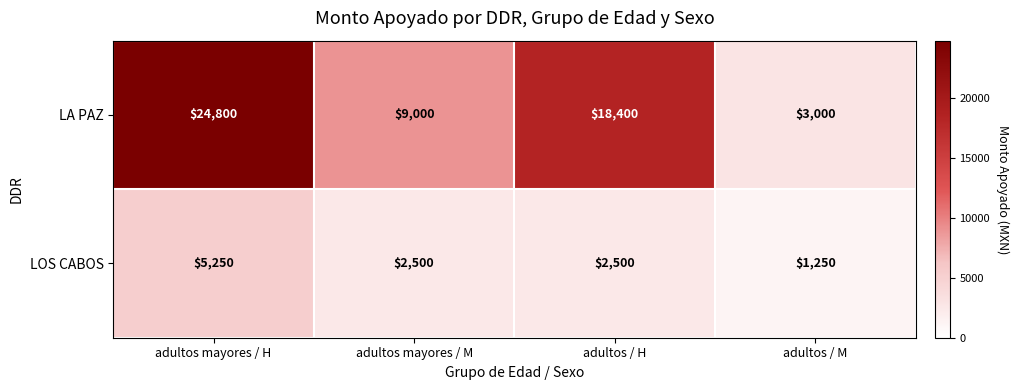

Reading left to right, list all the values displayed in this chart.

LA PAZ: adultos mayores / H=24800	adultos mayores / M=9000	adultos / H=18400	adultos / M=3000
LOS CABOS: adultos mayores / H=5250	adultos mayores / M=2500	adultos / H=2500	adultos / M=1250